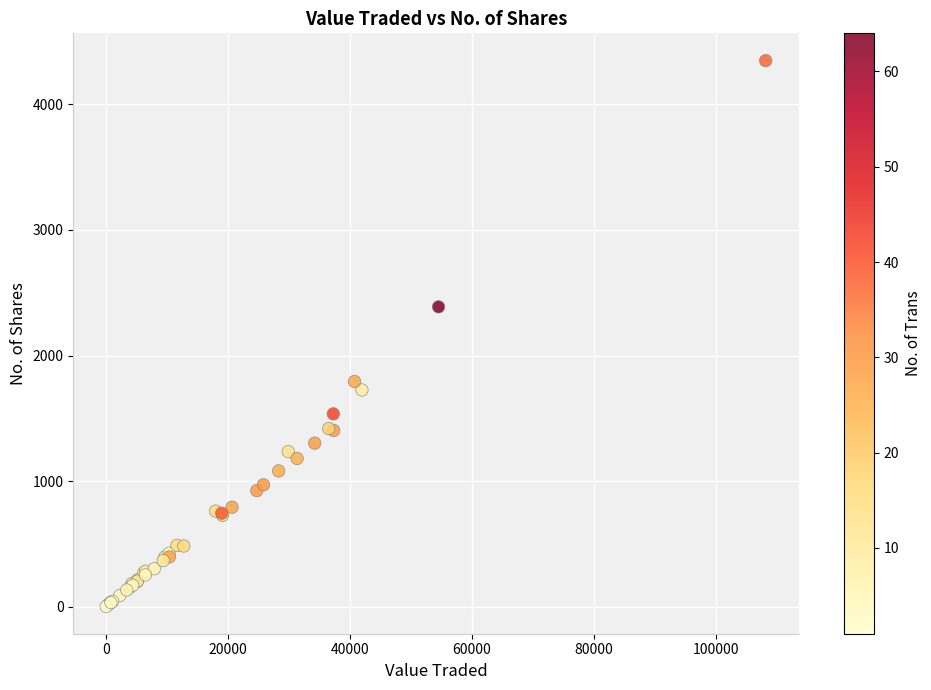

What Y value in the scatter plot is closest to 2175?

2388